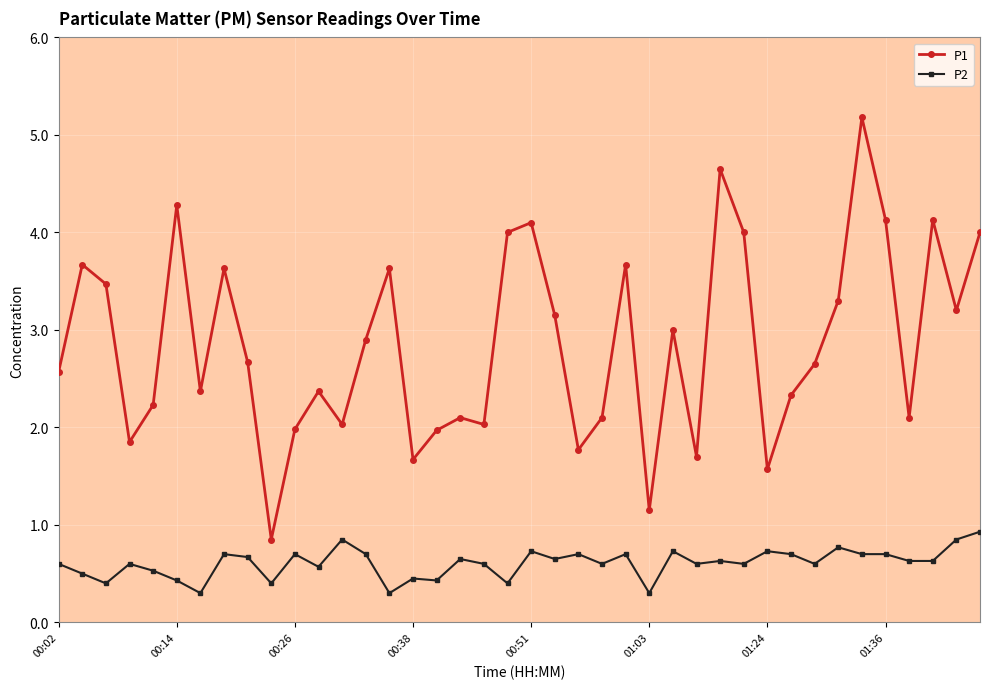

Does the chart display data point markers on the line(s)?

Yes